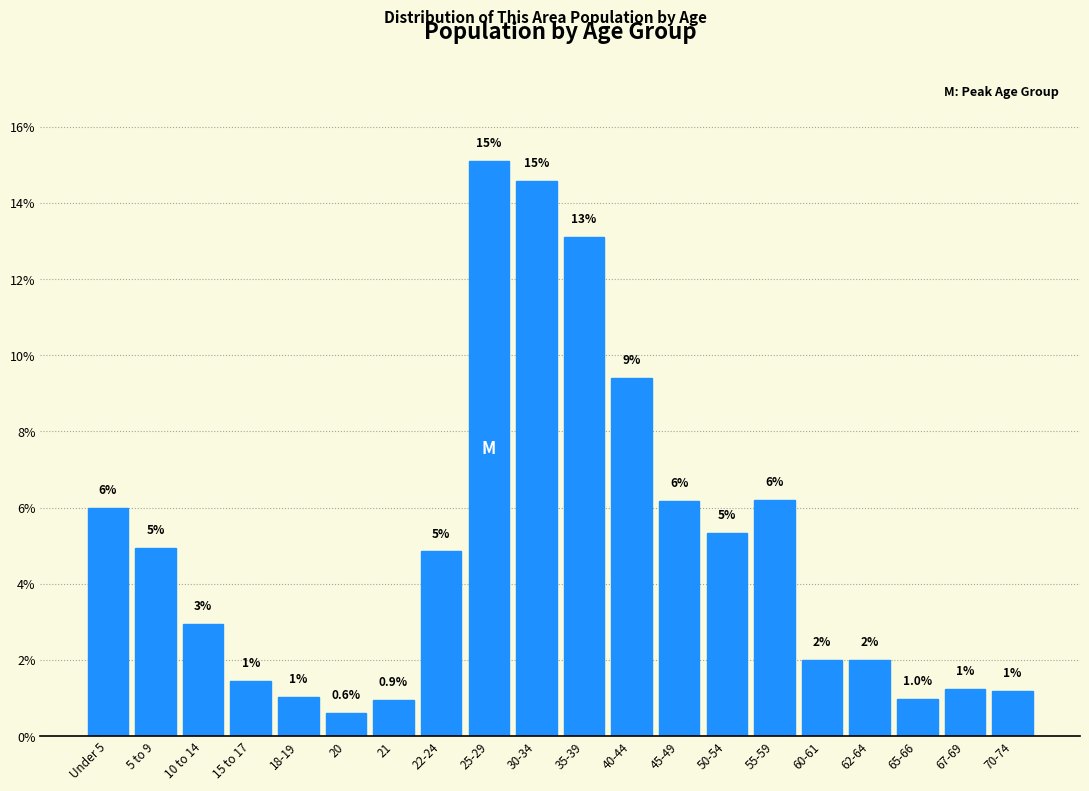

What position from the left is 55-59?

15